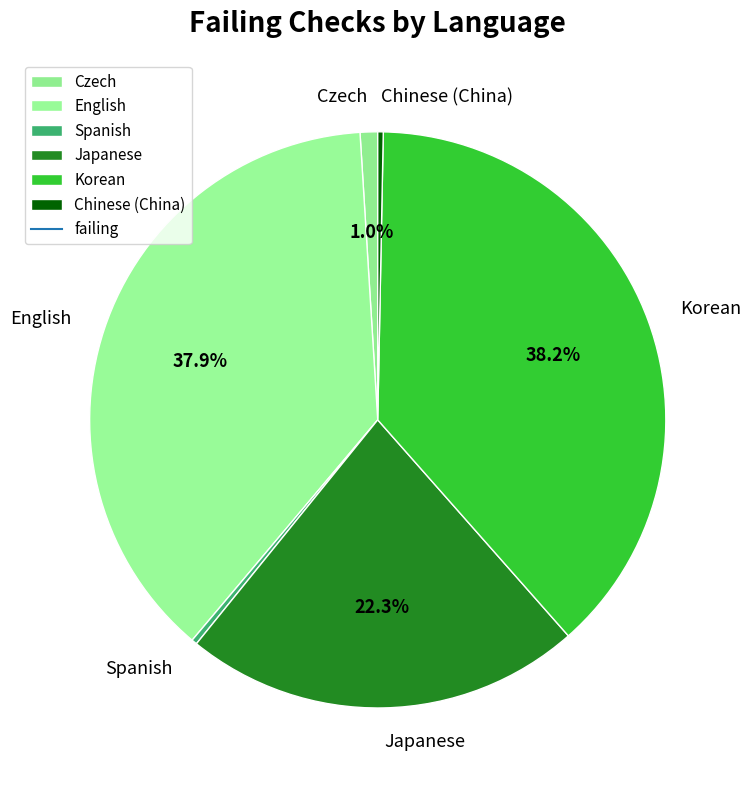

To the nearest percent, what is the average slice percentage?

17%